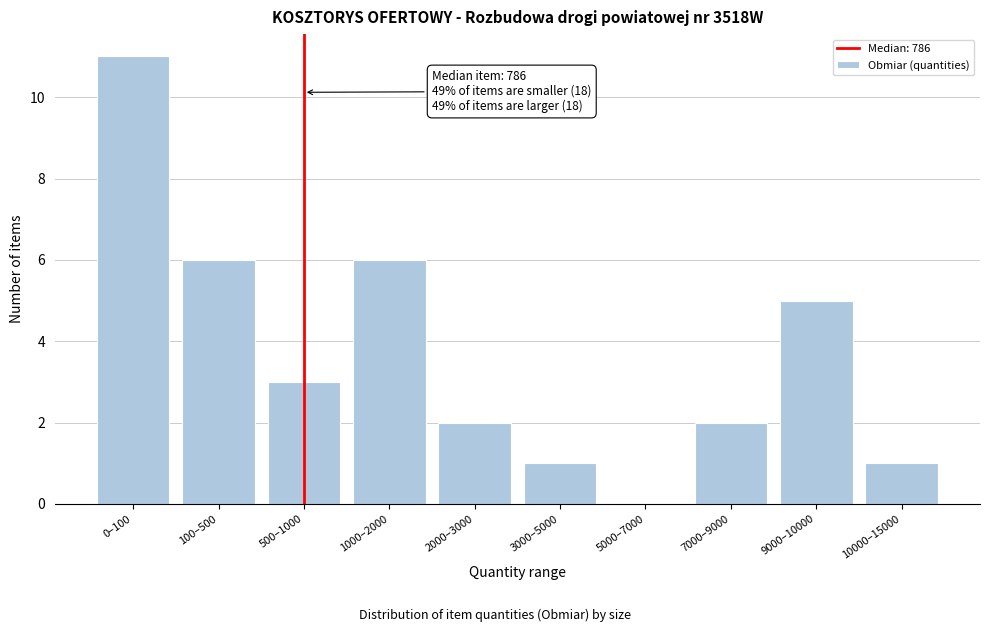

Reading left to right, list all the values displayed in this chart.

0–100=11	100–500=6	500–1000=3	1000–2000=6	2000–3000=2	3000–5000=1	5000–7000=0	7000–9000=2	9000–10000=5	10000–15000=1